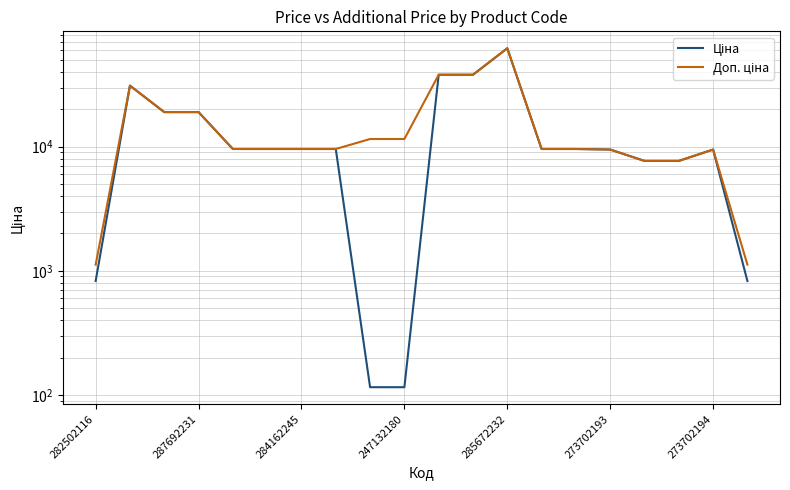

List the series in order of their overall mean, highest first.

Доп. ціна, Ціна